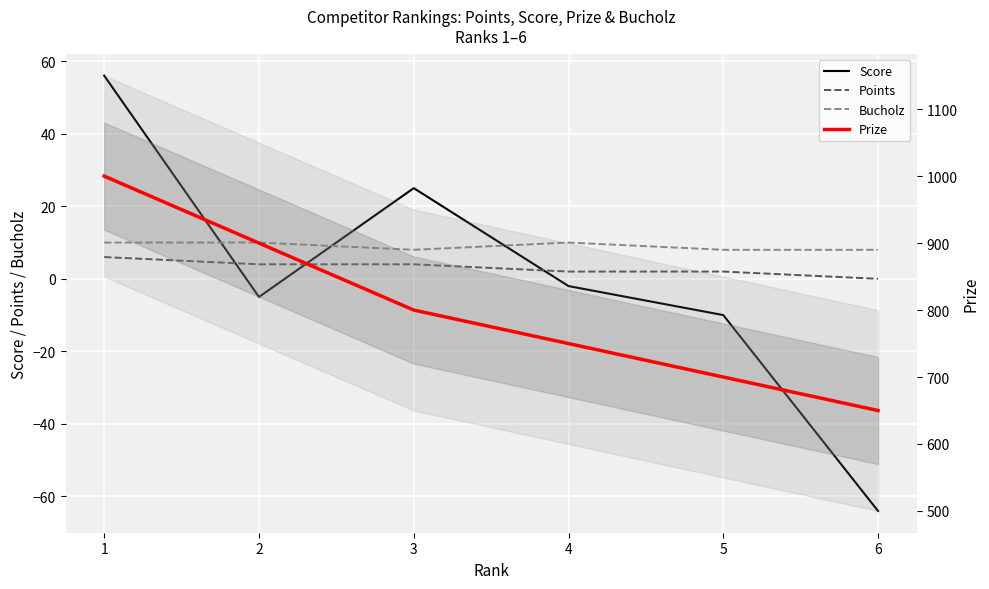

Which series has the largest total across all categories?

Prize